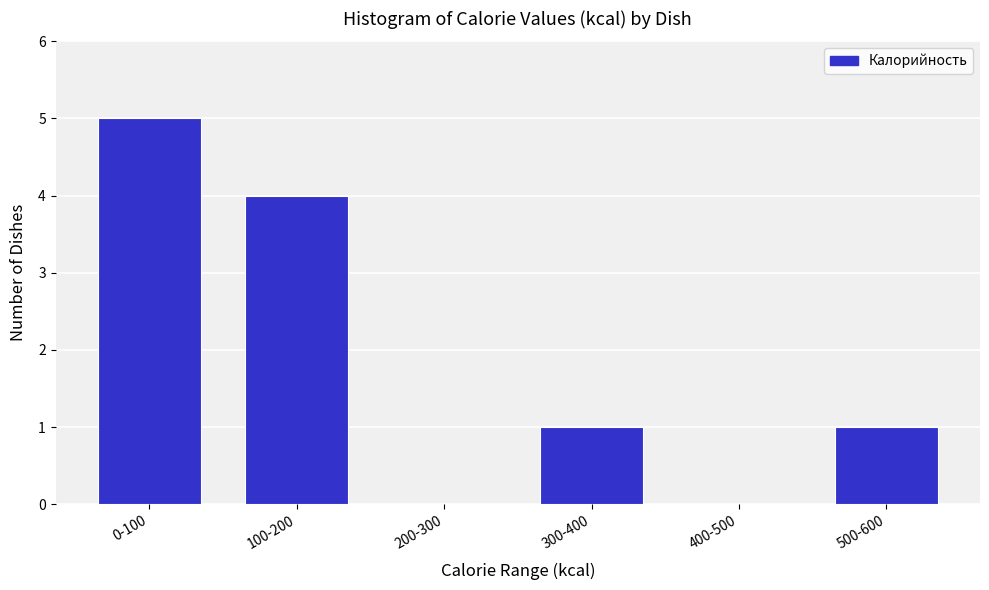

Reading right to left, what are all the values shown in this chart?

500-600=1	400-500=0	300-400=1	200-300=0	100-200=4	0-100=5